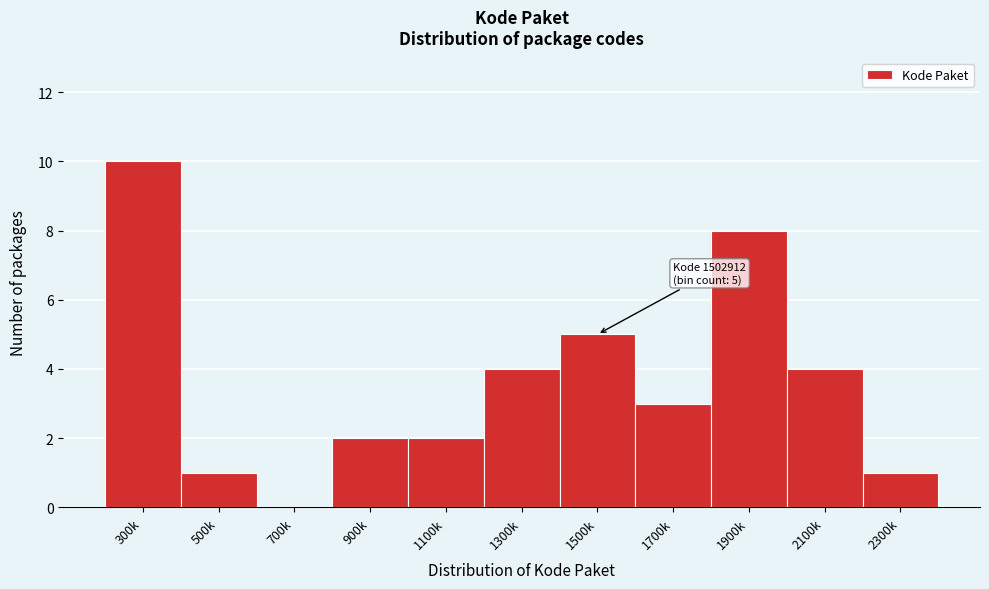

Reading right to left, list all the values displayed in this chart.

2300k=1	2100k=4	1900k=8	1700k=3	1500k=5	1300k=4	1100k=2	900k=2	700k=0	500k=1	300k=10